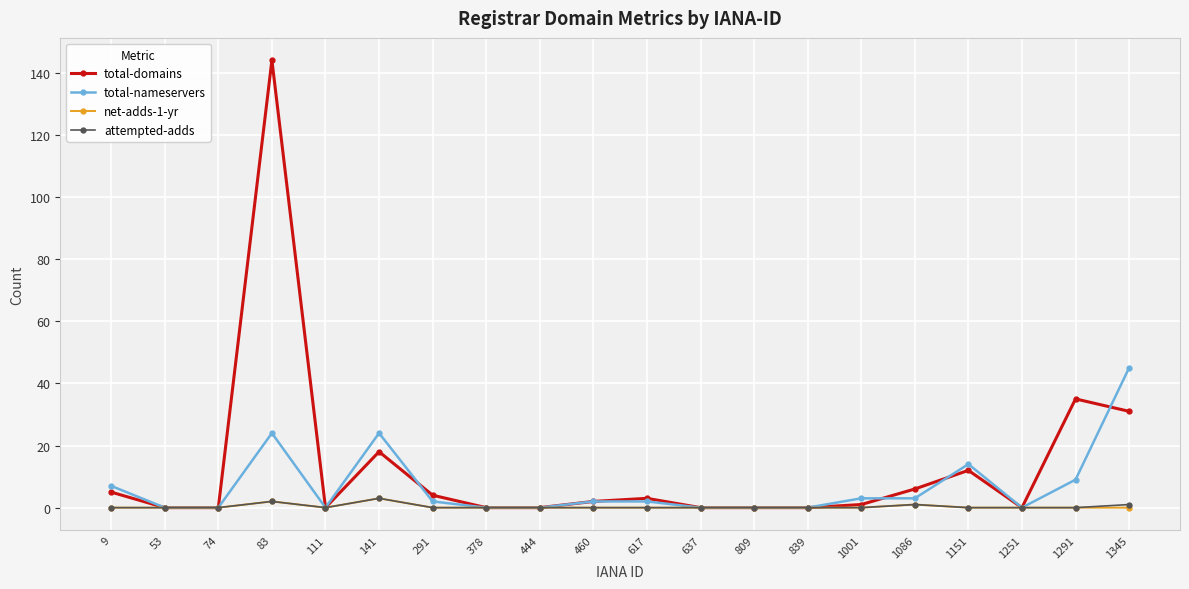

Which series changed the most between 83 and 291?

total-domains